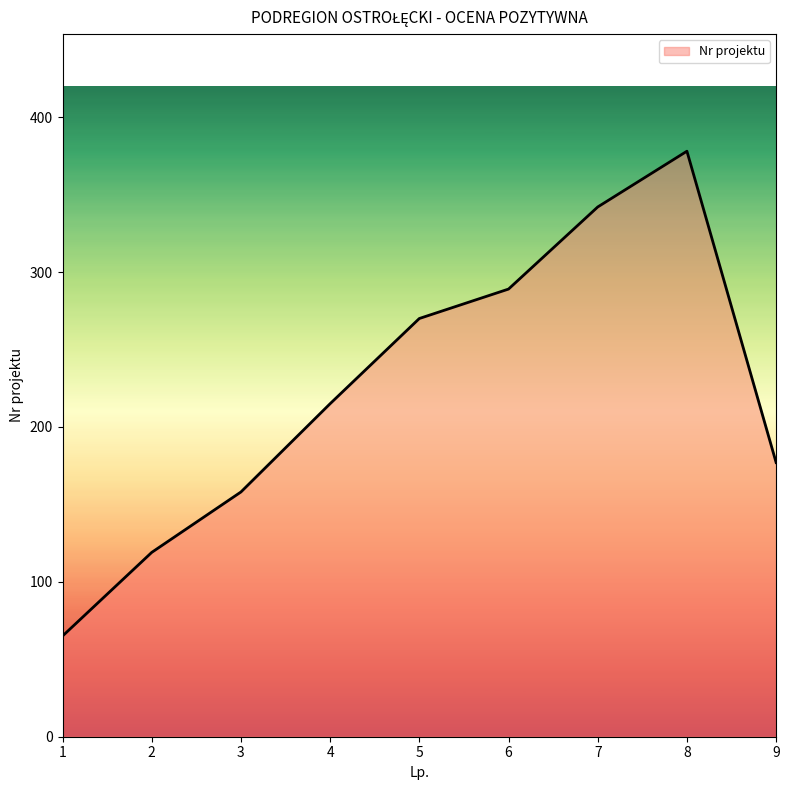

Reading left to right, transcribe all the data shown in this chart.

65	119	158	215	270	289	342	378	177